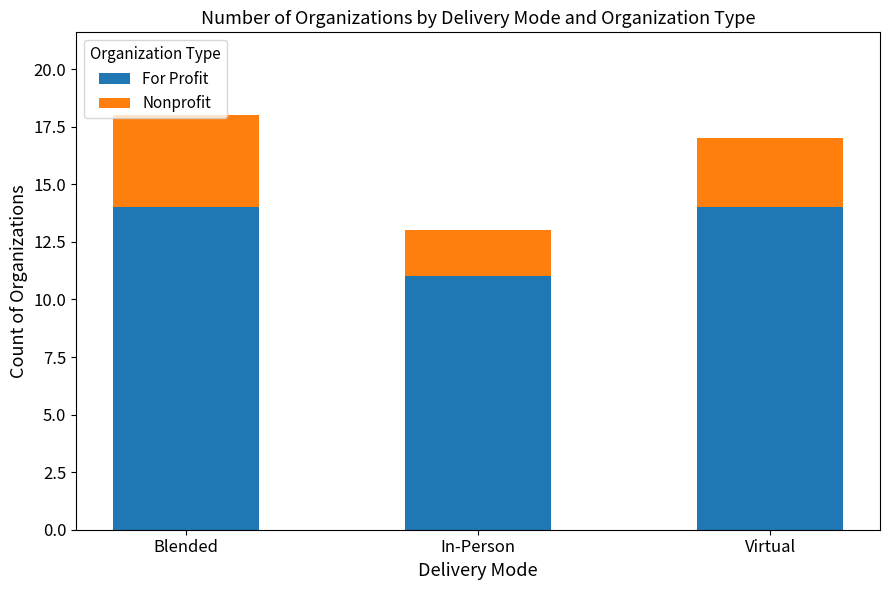

What are all the series names shown in the legend?

For Profit, Nonprofit